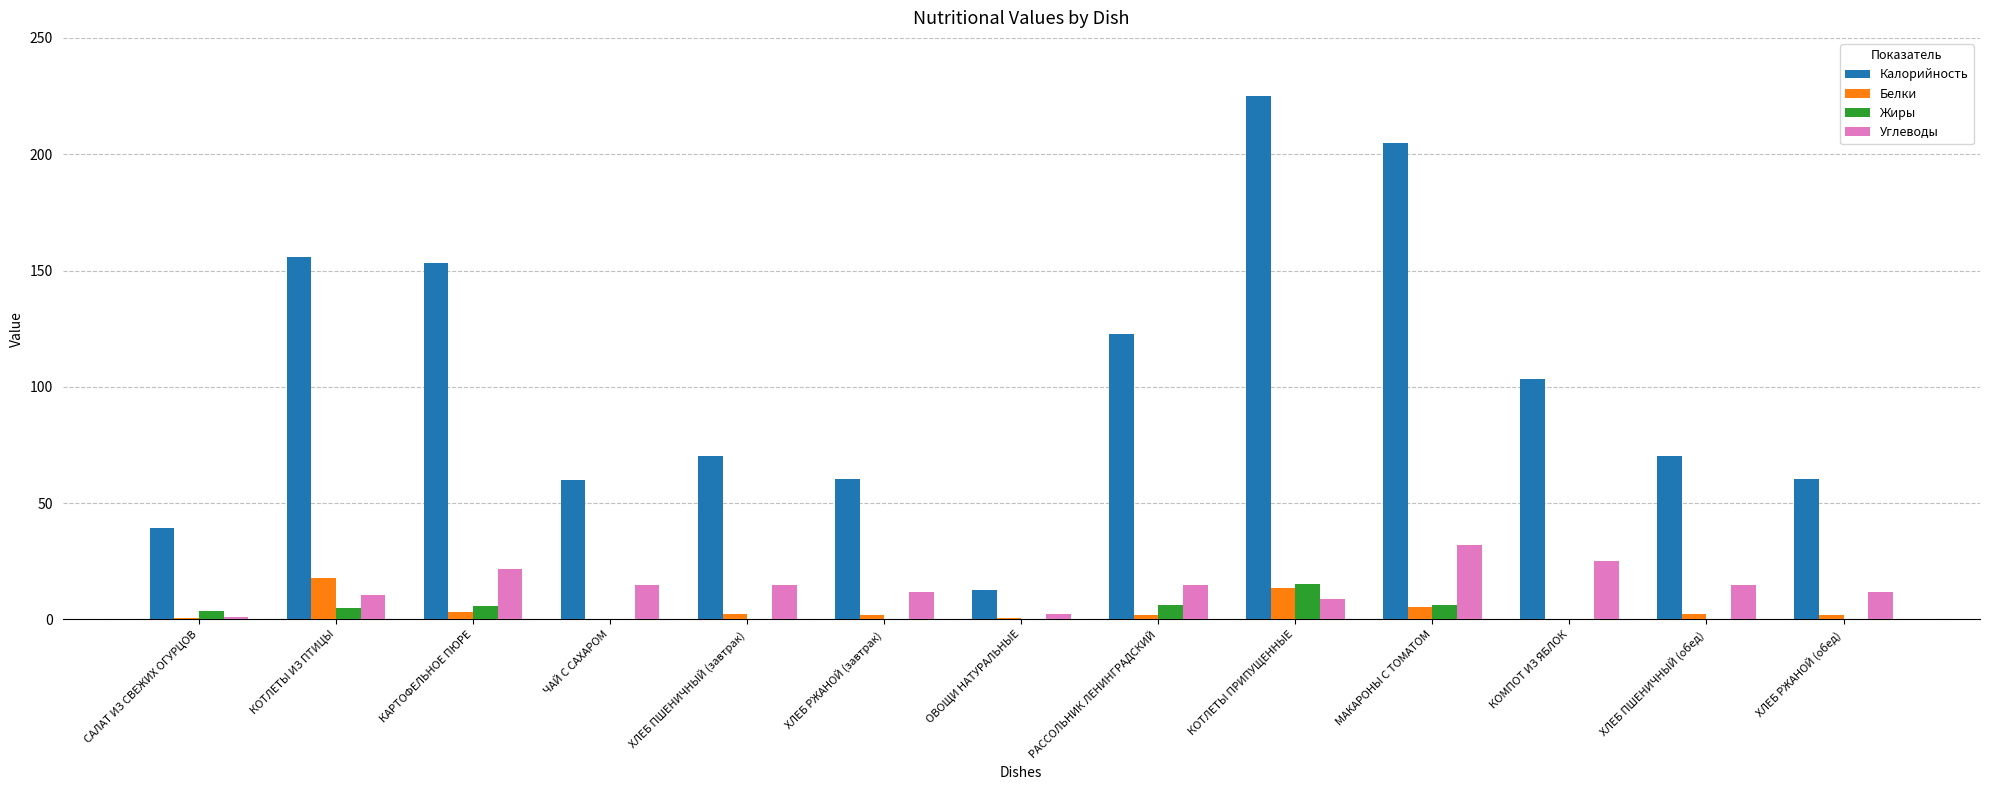

Is it true that Углеводы equals 15.0 at ЧАЙ С САХАРОМ?

True